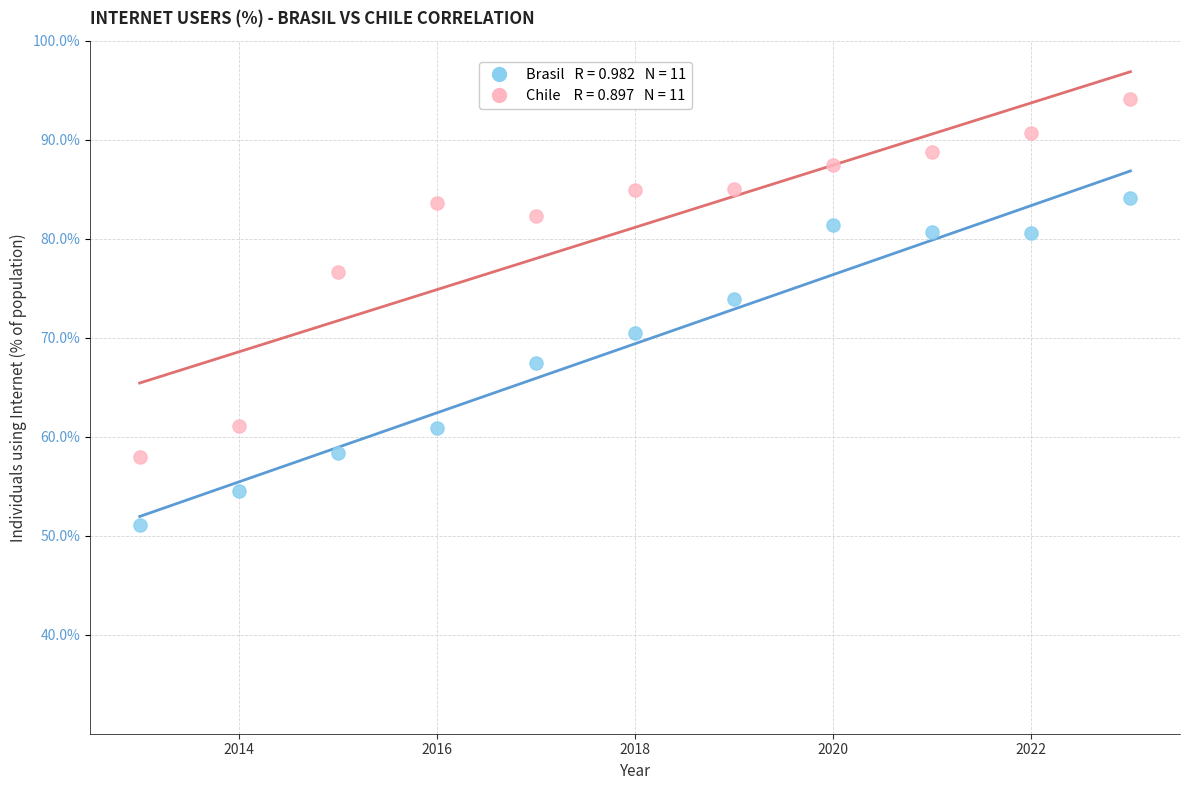

Across all data points, what is the range of X values (max minus min)?

10.0